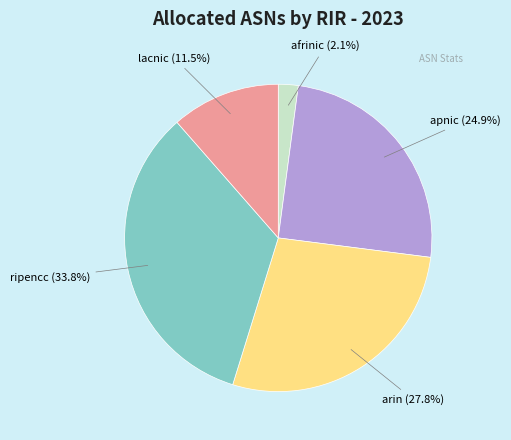

Count the number of slices in the pie.

5